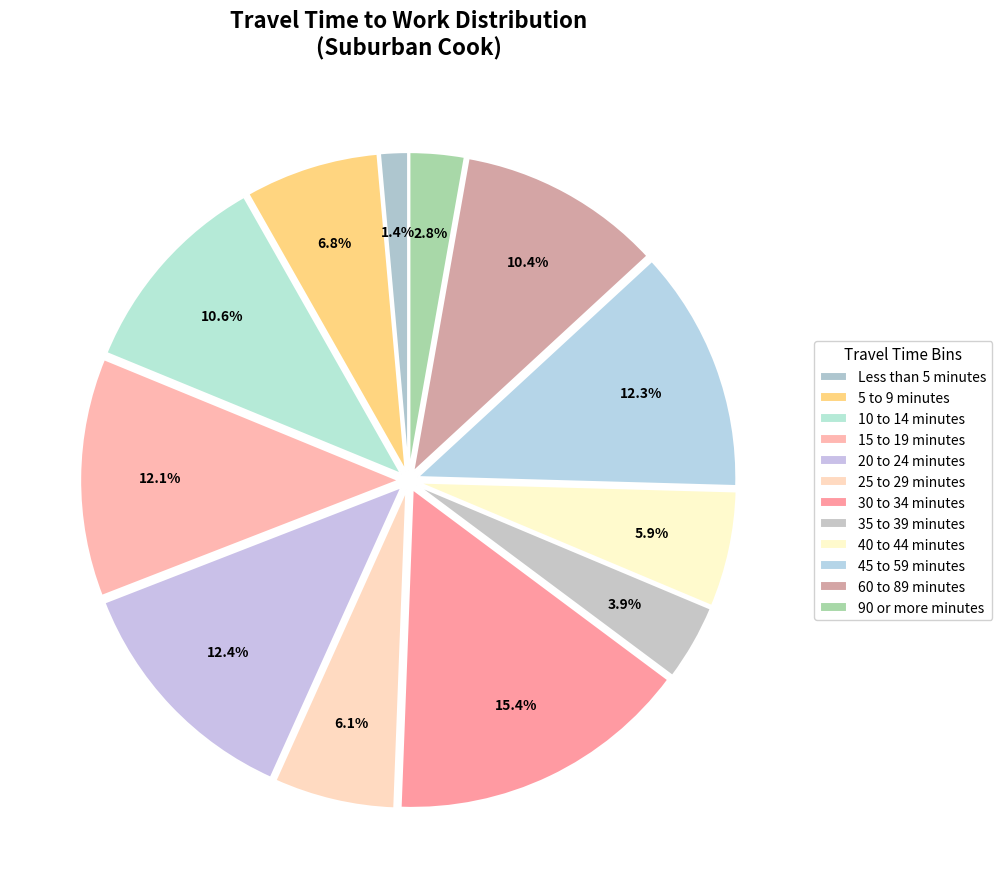

How many slices are in this pie chart?

12